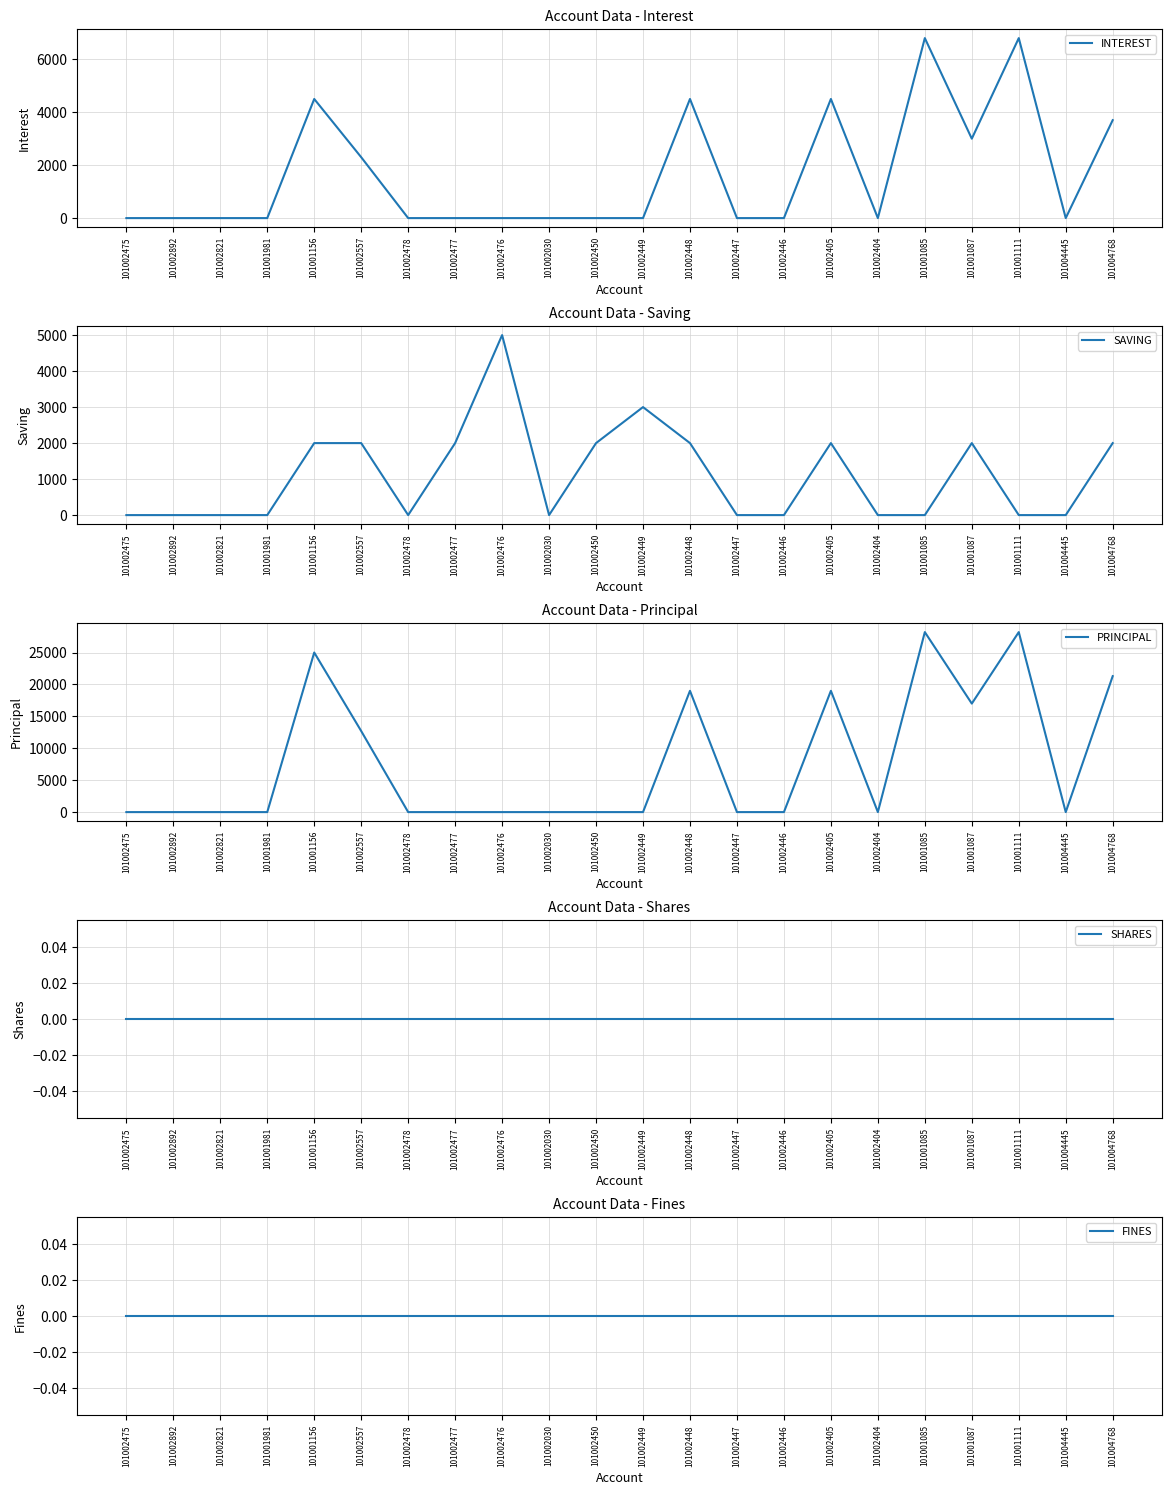

What are all the series names shown in the legend?

INTEREST, SAVING, PRINCIPAL, SHARES, FINES